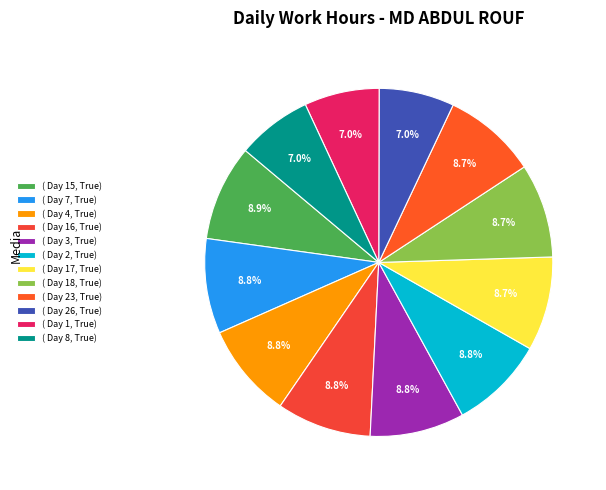

How many segments does this pie chart have?

12